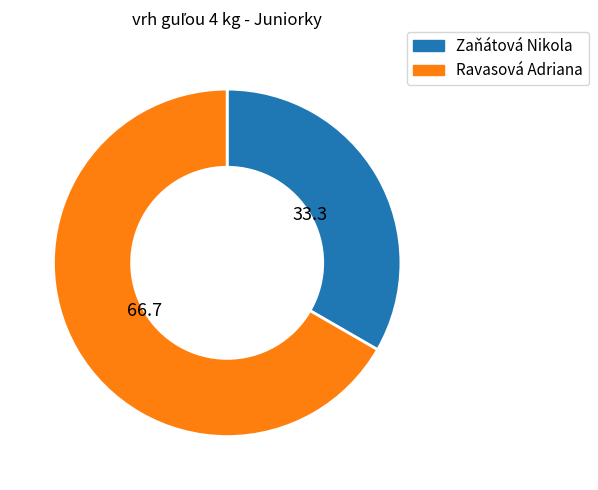

Is it true that Zaňátová Nikola is 42% of the pie?

False